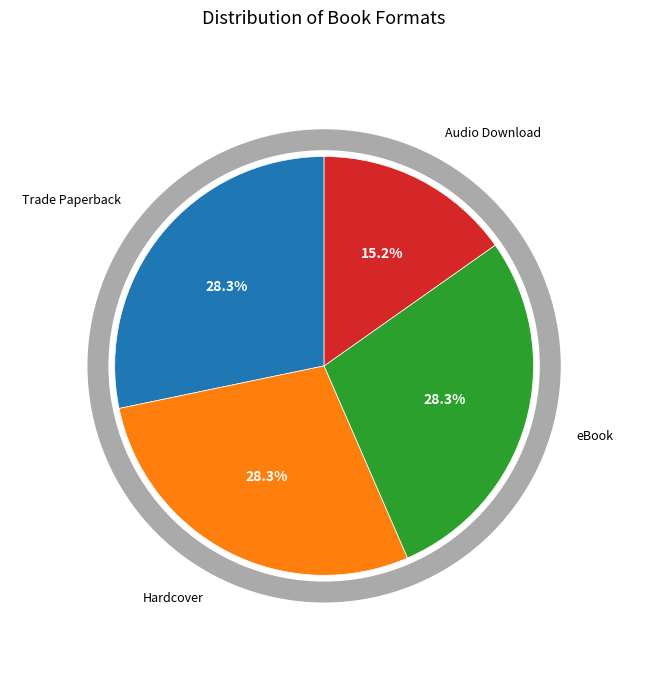

Does Hardcover account for over 50% of the chart?

No